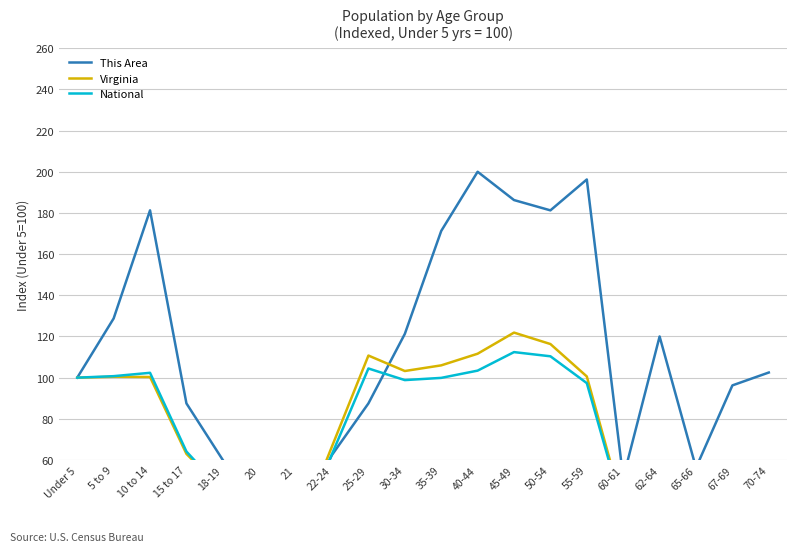

The value of This Area at 65-66 is 56.2. True or false?

True